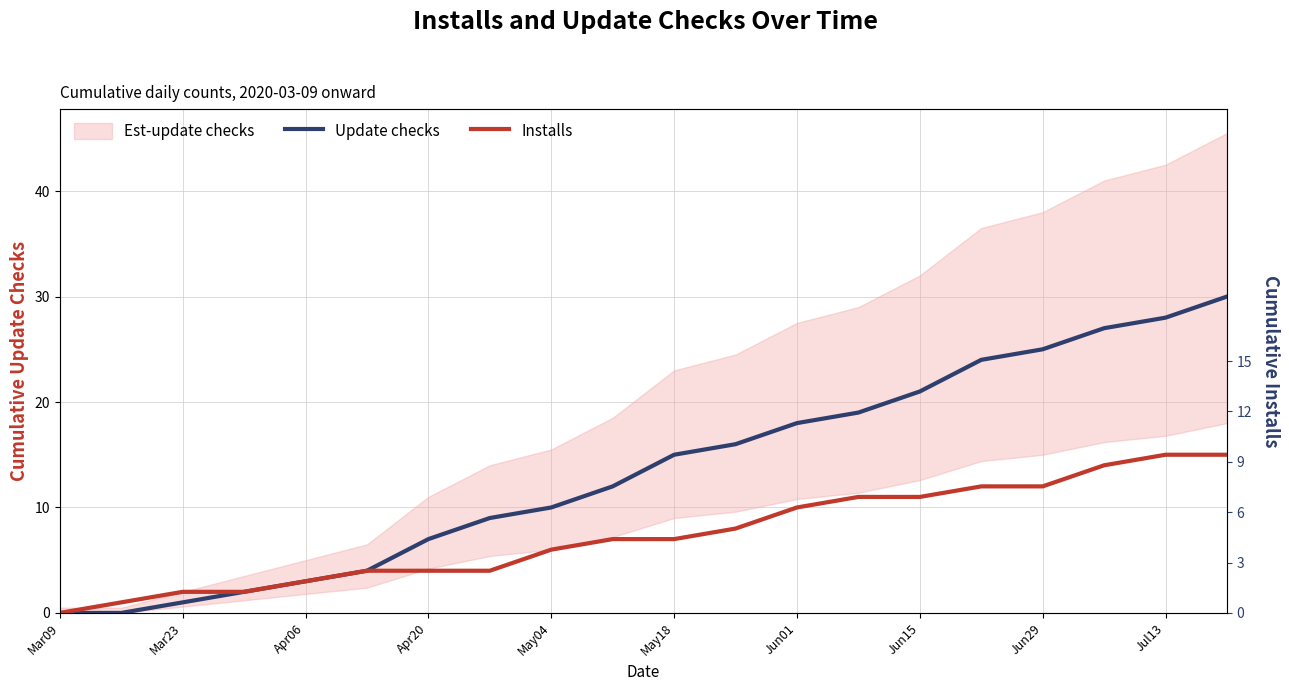

True or false: Update checks has a value of 18 at Mar23.

False